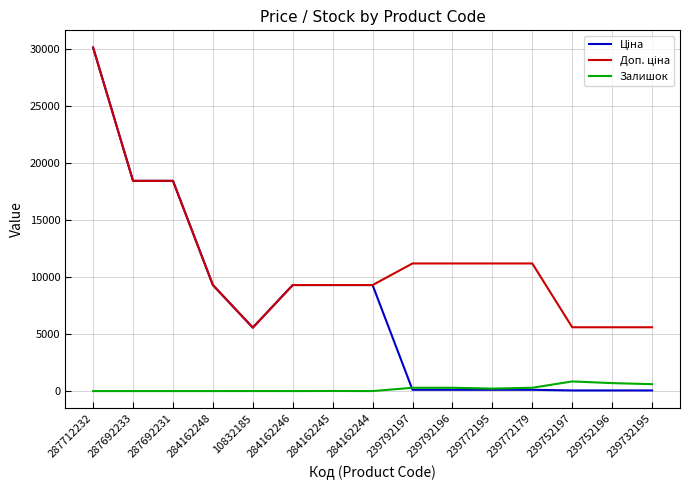

At which category is the sum across all series the highest?

287712232